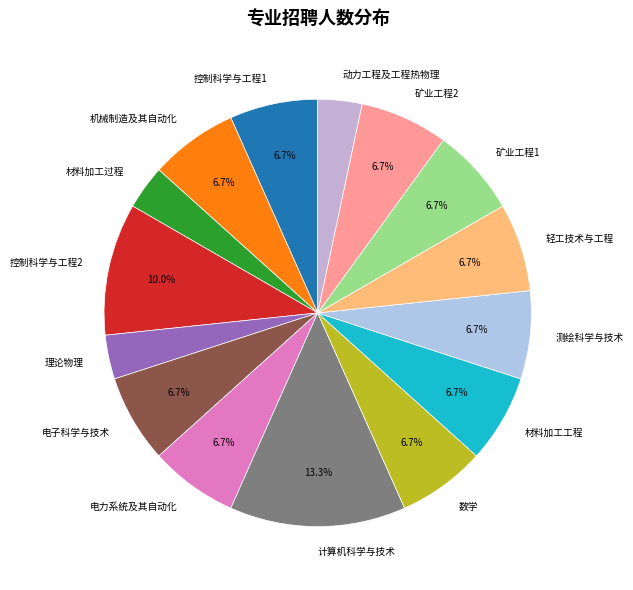

Does 数学 account for over 50% of the chart?

No